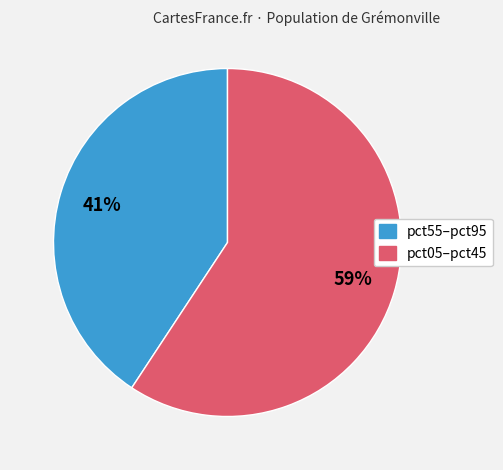

Does any single category account for the majority?

Yes